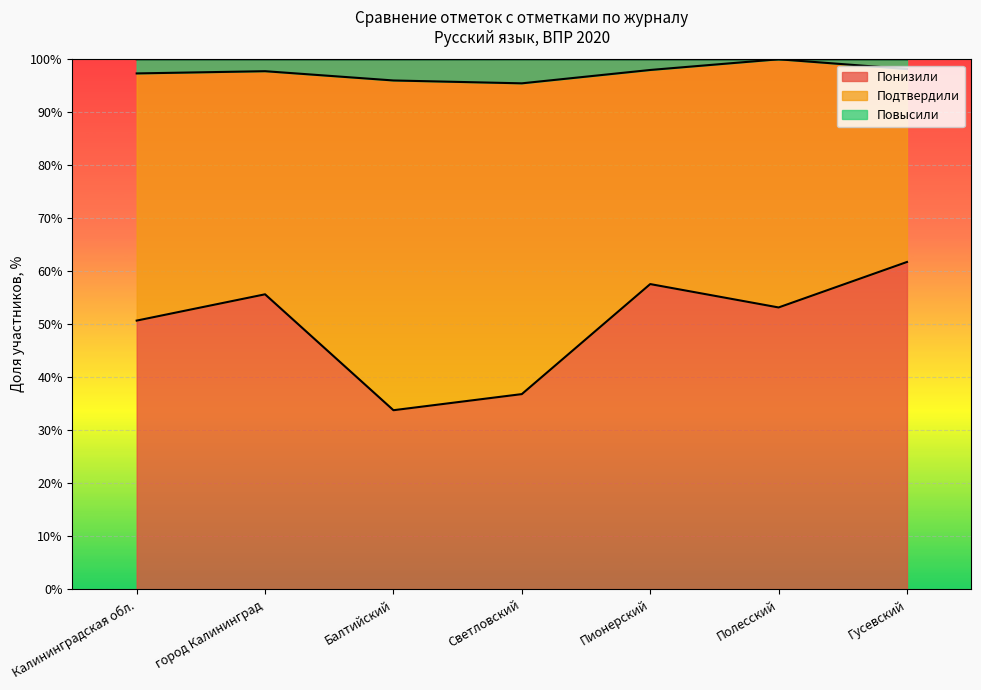

How many categories are shown in the chart?

7